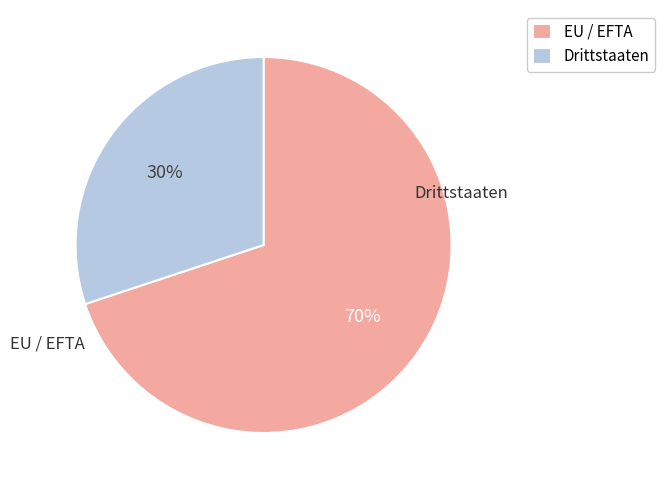

Rank the categories by value from highest to lowest.

EU / EFTA, Drittstaaten